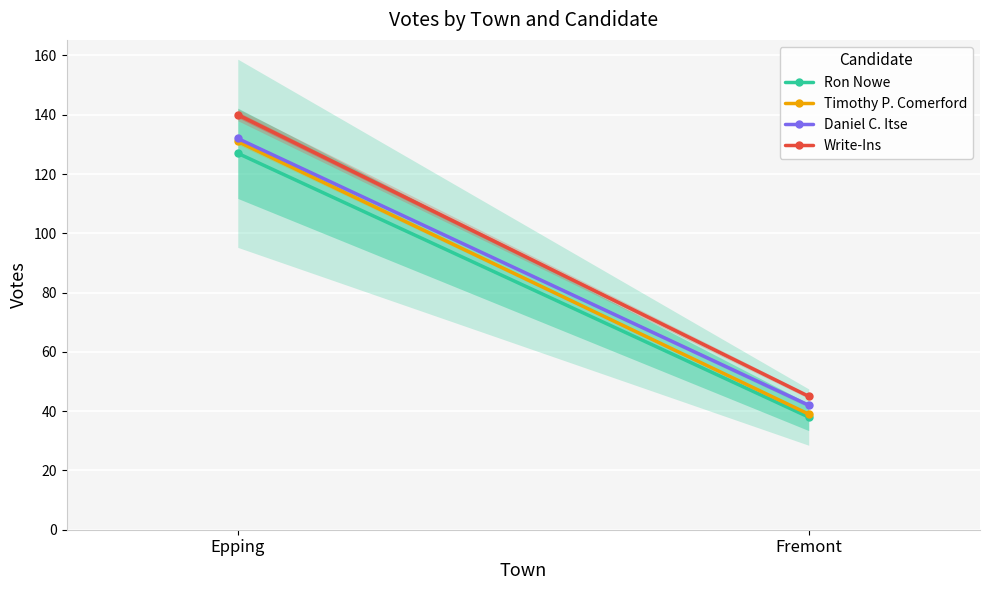

What is the spread (max minus min) of values at Epping?

13